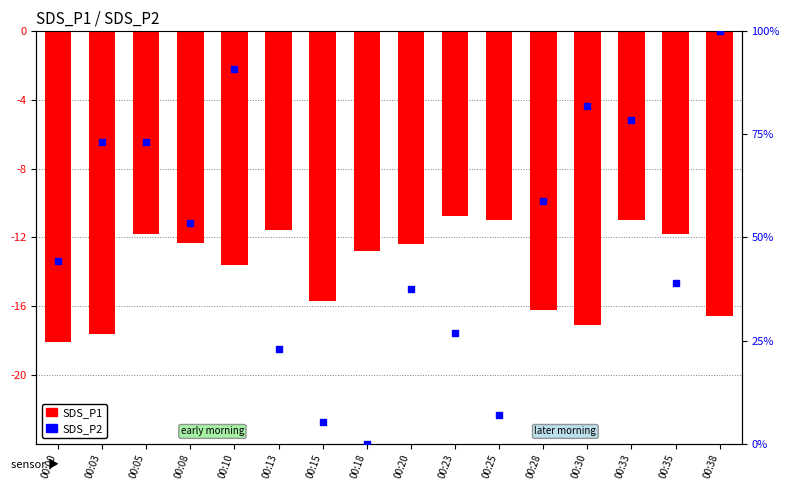

Is the value of SDS_P2 at 00:35 greater than the value of SDS_P1 at 00:00?

Yes